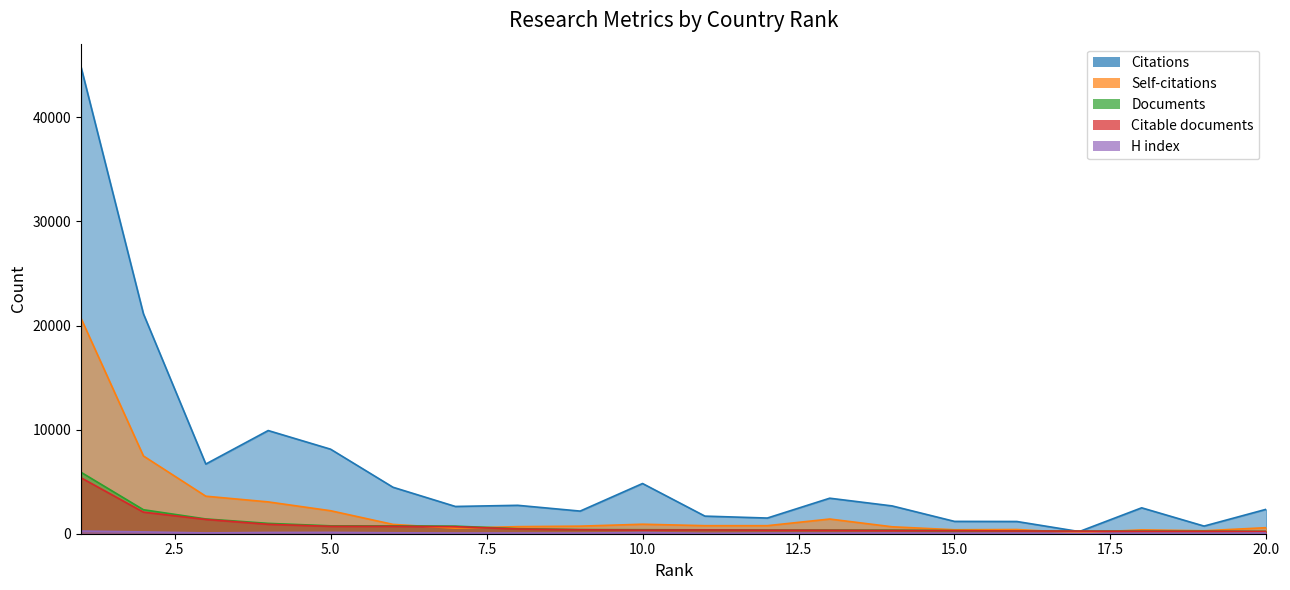

How many data points does each series have?

20